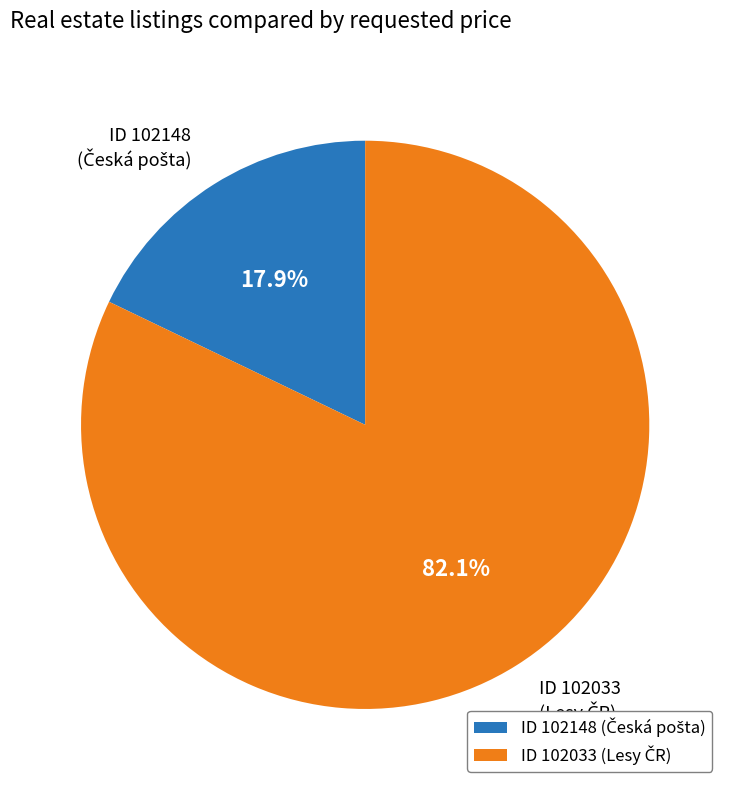

Is there any slice that represents more than half of the pie?

Yes